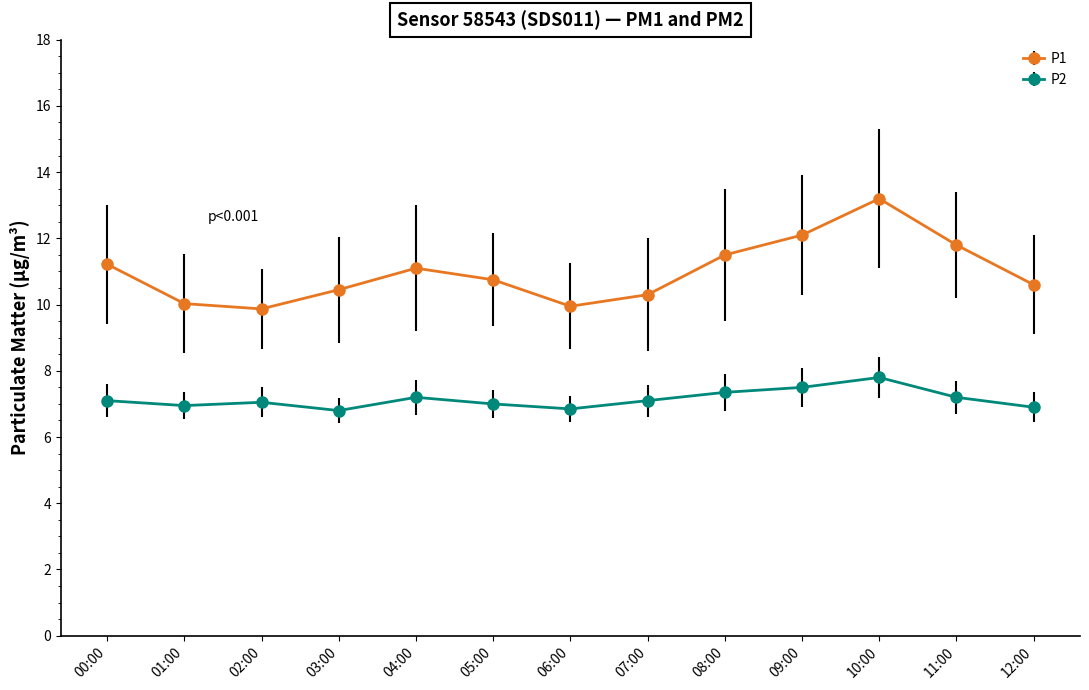

What is the value of the P2 point at the 10th from the left?

7.5